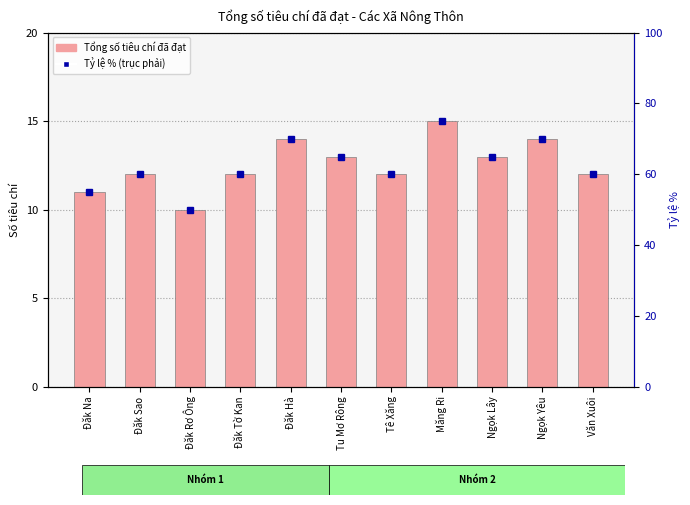

What is the value of the Tỷ lệ % bar at the 4th from the left?

60.0